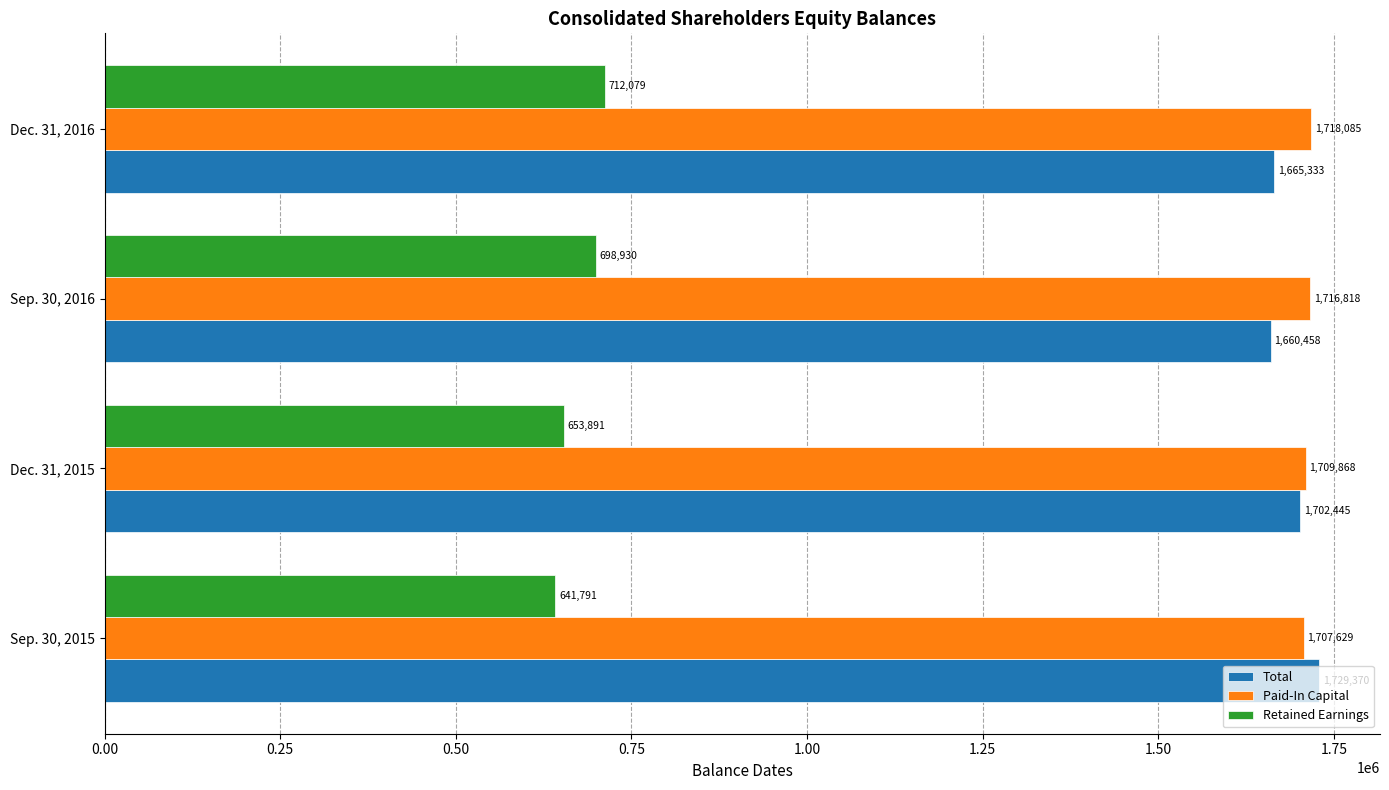

What is the average value of the Paid-In Capital series?

1713100